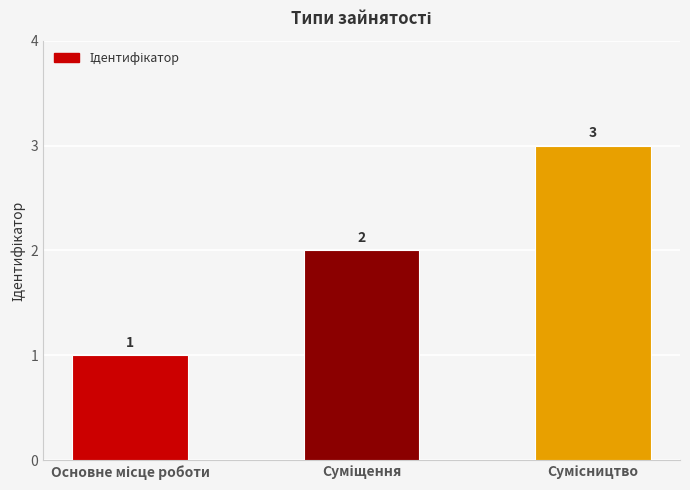

What is the value of the 2nd bar from the left?

2